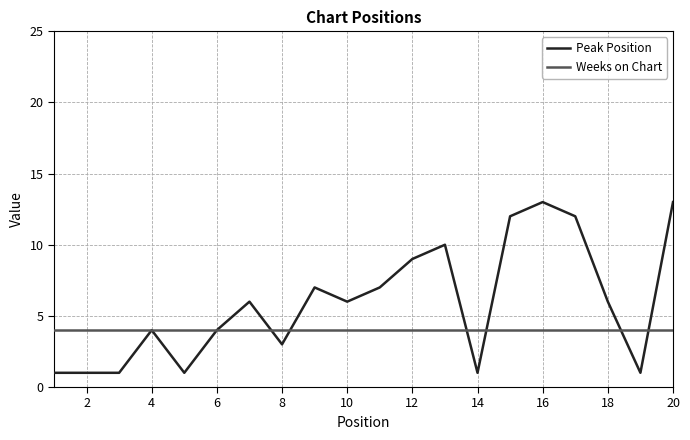

What is the smallest value displayed?

1